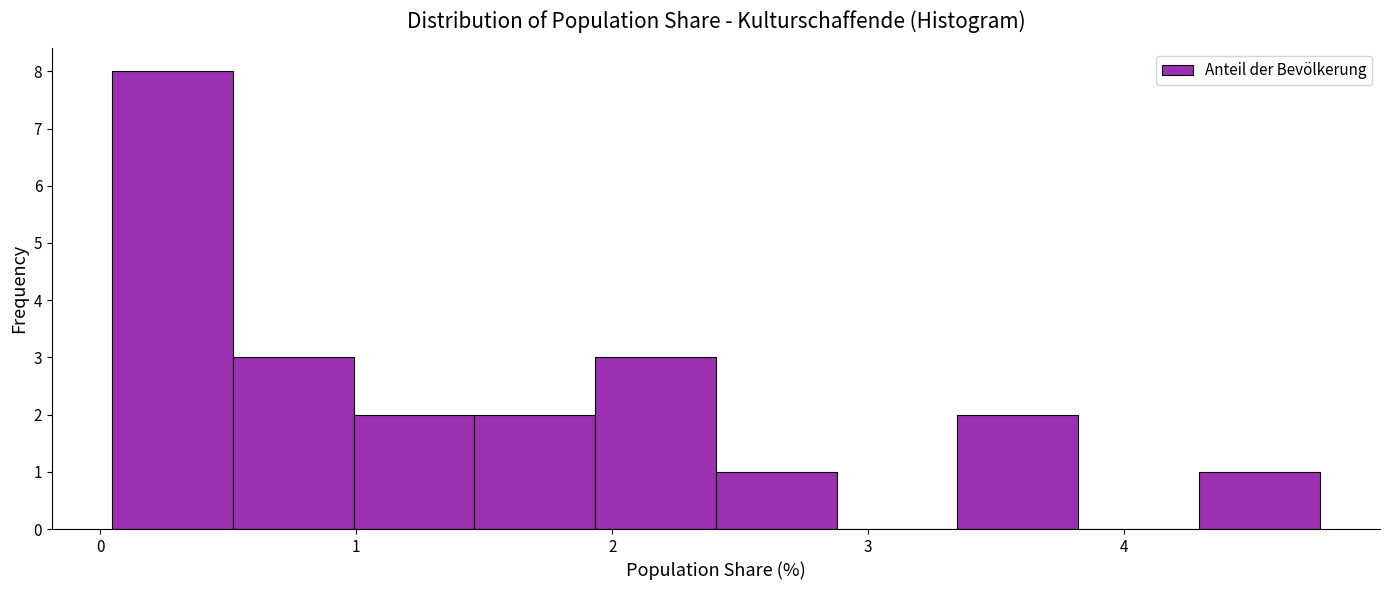

Which range on the x-axis has the tallest bar?

0.0 to 0.5